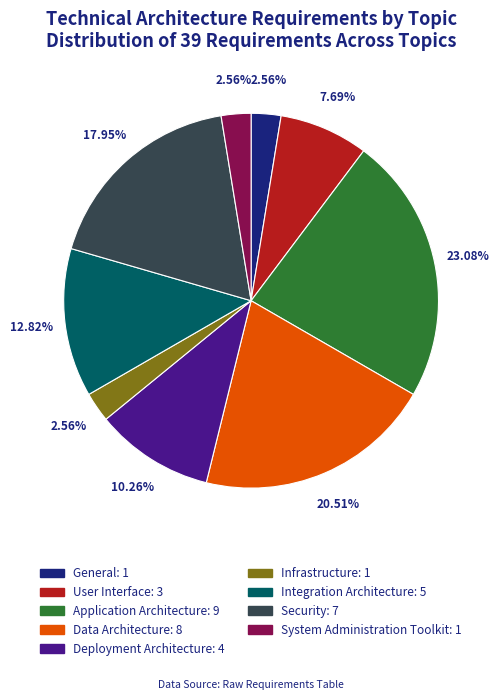

How many slices are in this pie chart?

9